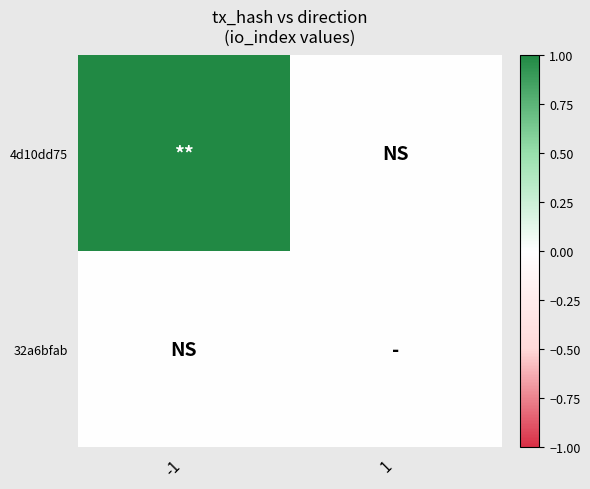

Reading right to left, list all the values displayed in this chart.

4d10dd75: 1=0	-1=1
32a6bfab: 1=0	-1=0